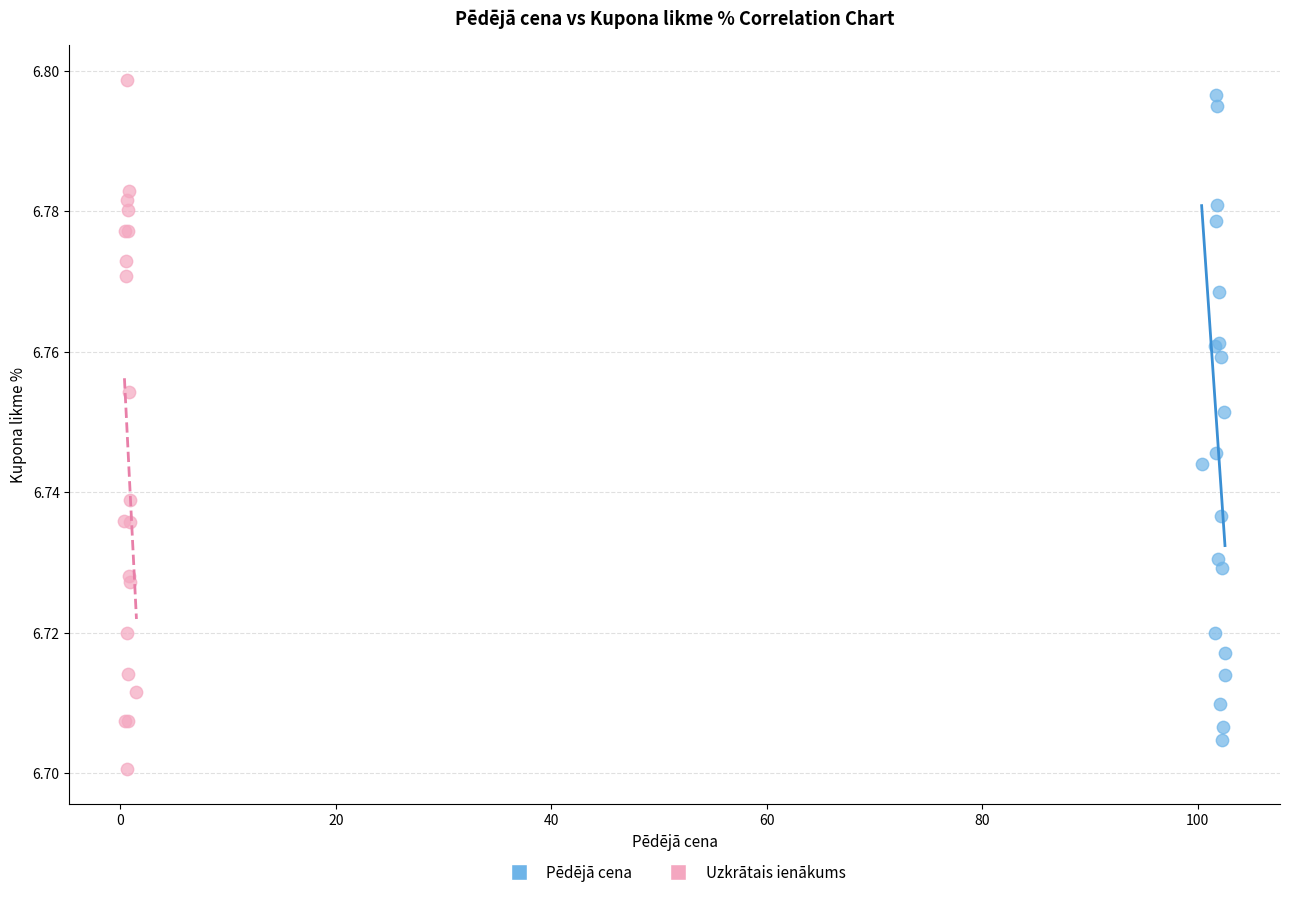

What are all the series names shown in the legend?

Pēdējā cena, Uzkrātais ienākums